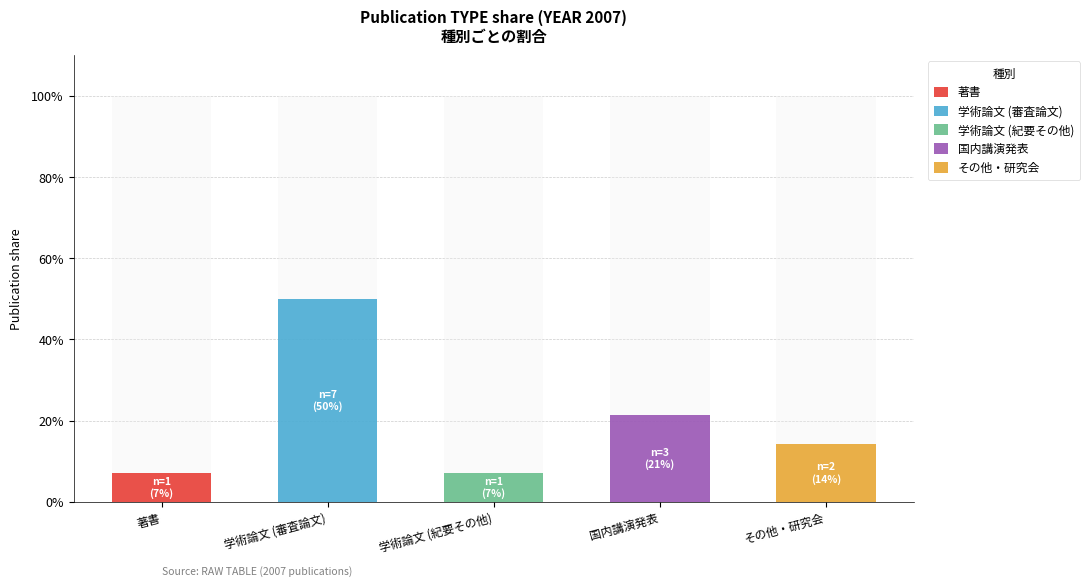

How many bars are there in each group?

5